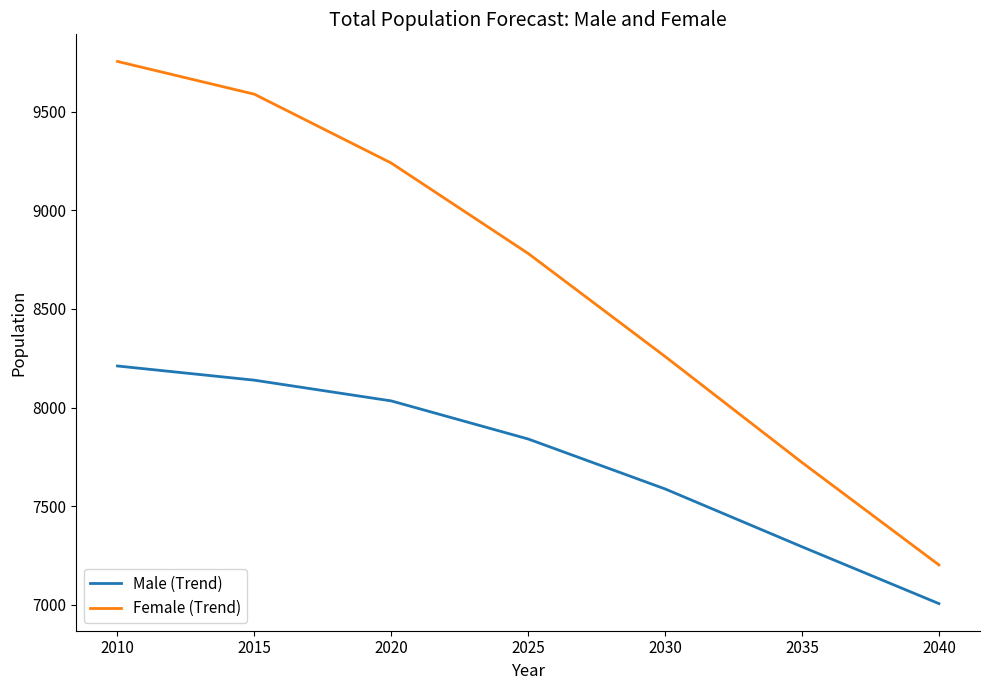

True or false: Male (Trend) and Female (Trend) cross at least once.

False